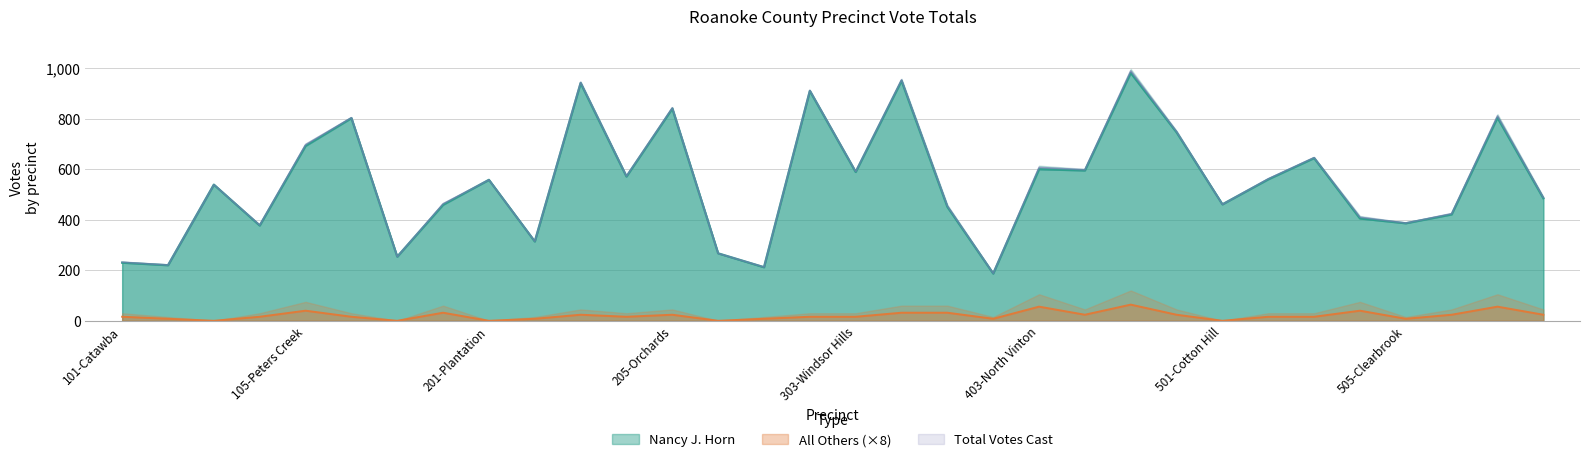

What is the label of the 29th point from the left?

505-Clearbrook